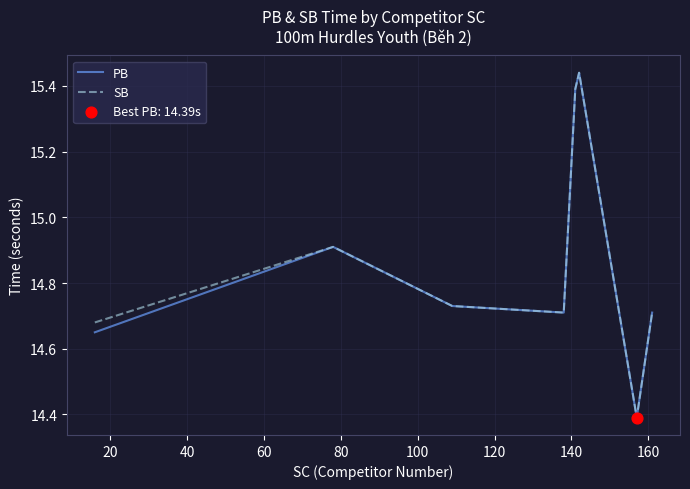

At how many categories does at least one series exceed 15?

2